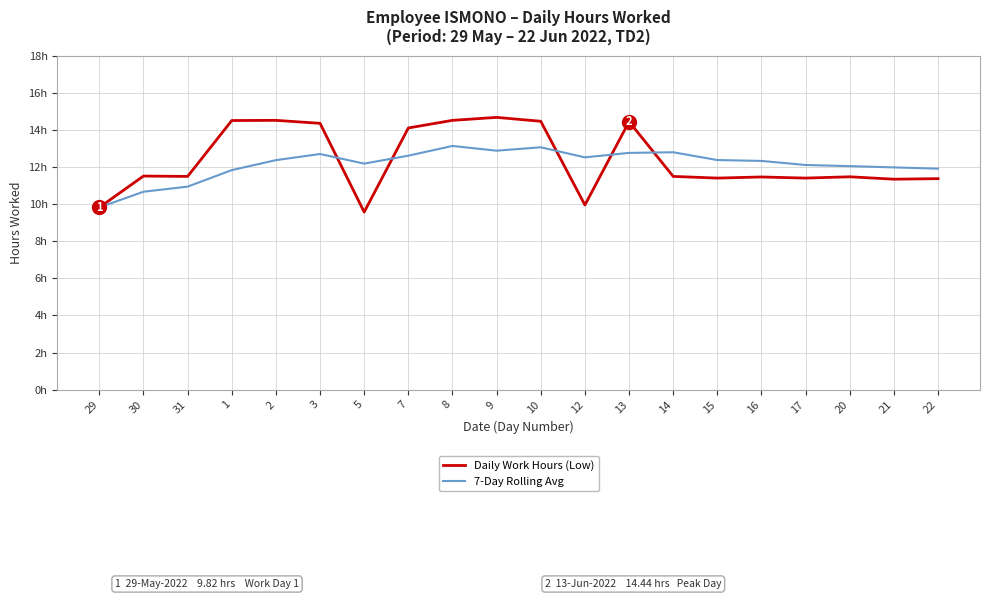

What are all the series names shown in the legend?

Daily Work Hours (Low), 7-Day Rolling Avg